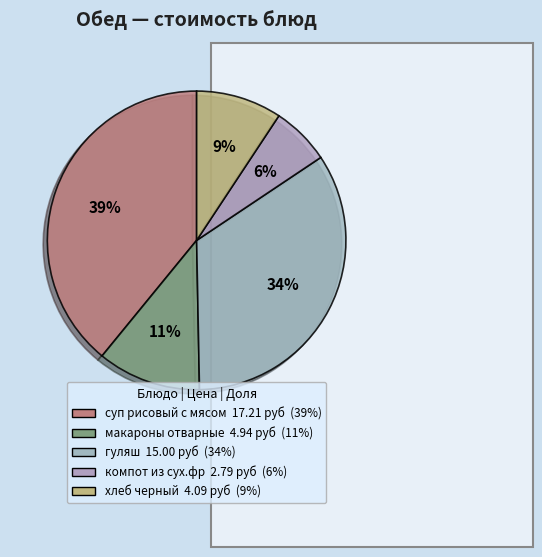

How many segments does this pie chart have?

5